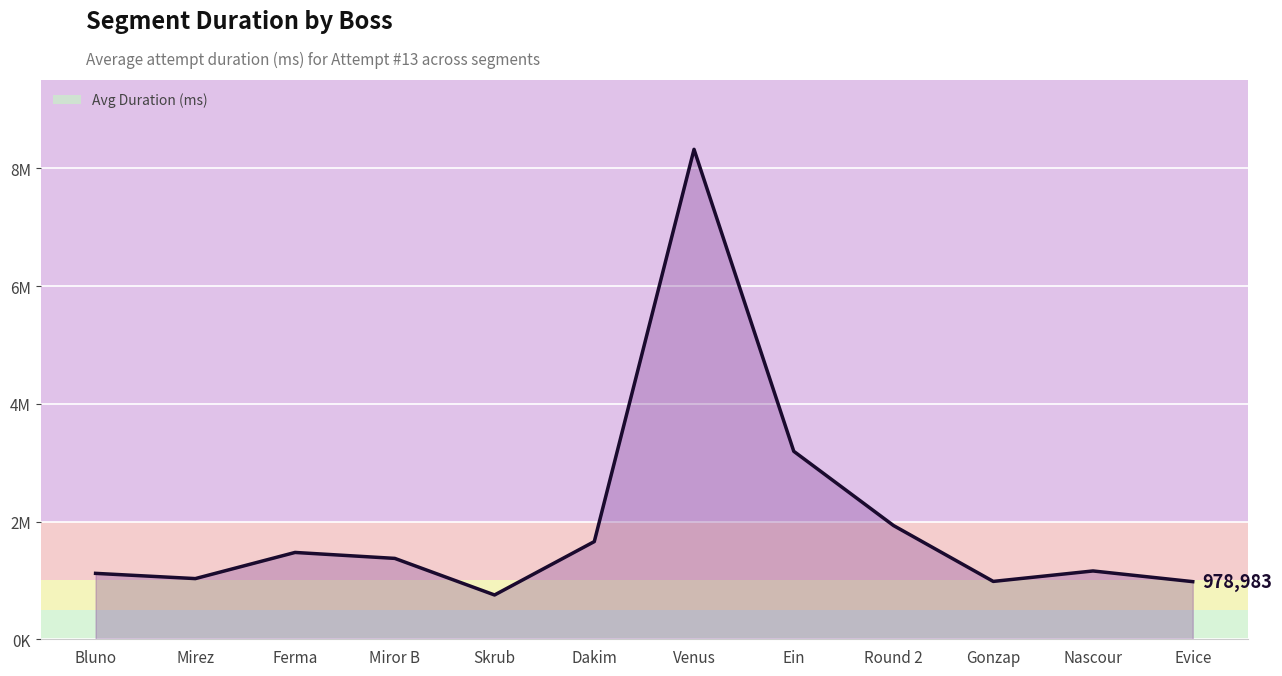

Where is the first local maximum?

Ferma